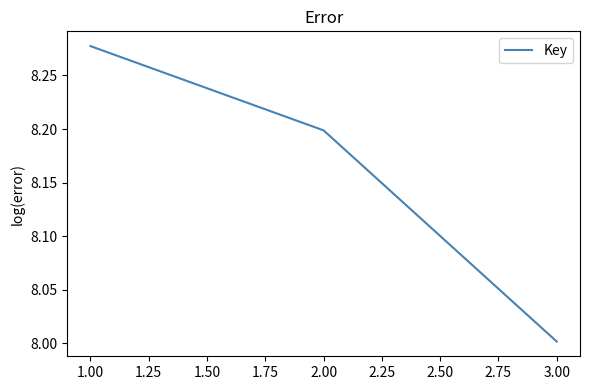

Which label corresponds to the largest value in the chart?

1.00